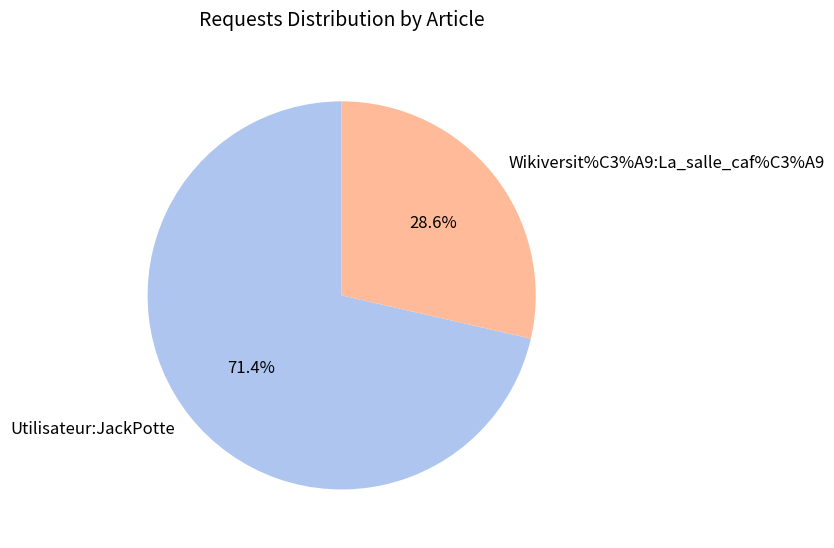

To the nearest percent, what percentage of the pie is Utilisateur:JackPotte?

71%